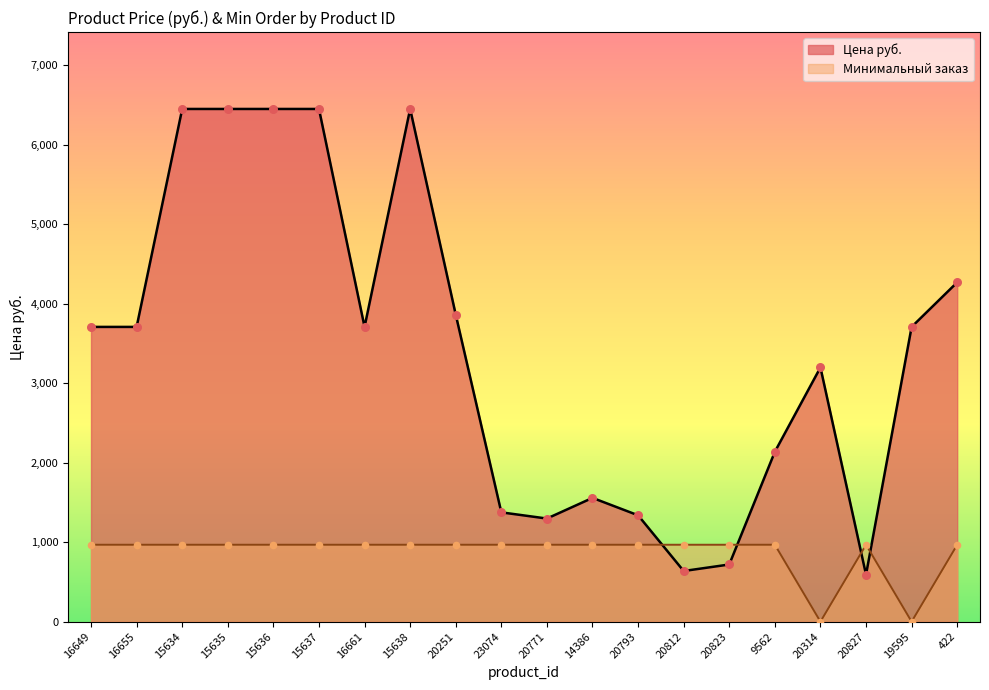

What is the total value across all series at 15636?

7417.5